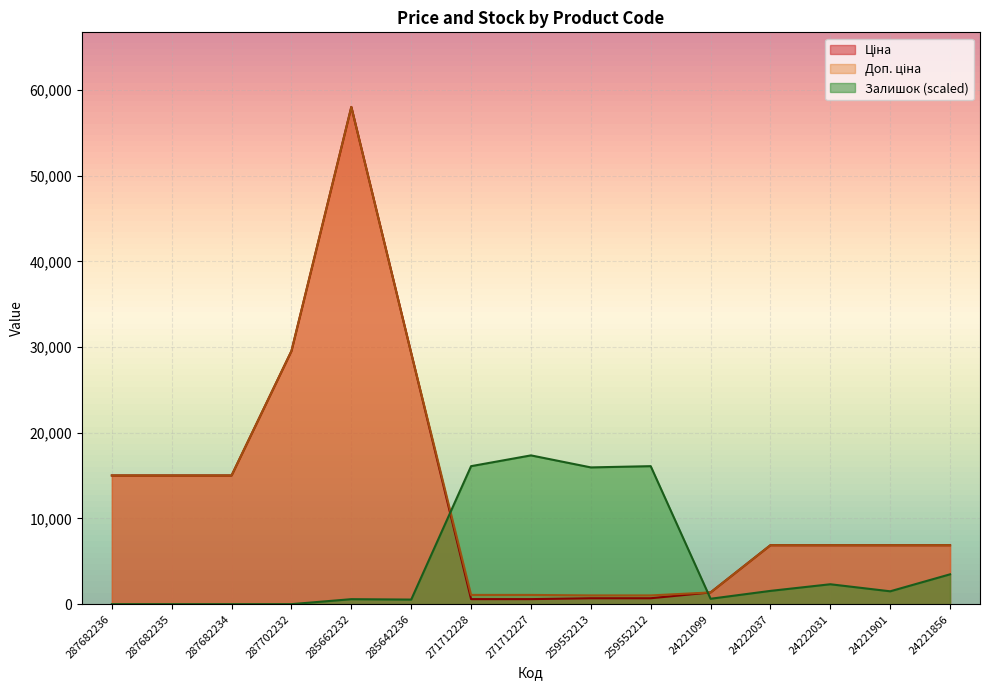

How many intersections are there between Доп. ціна and Ціна?

1